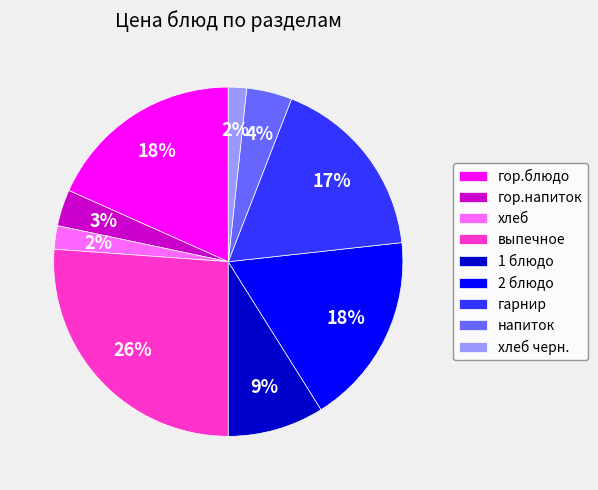

Which slice is the largest?

выпечное